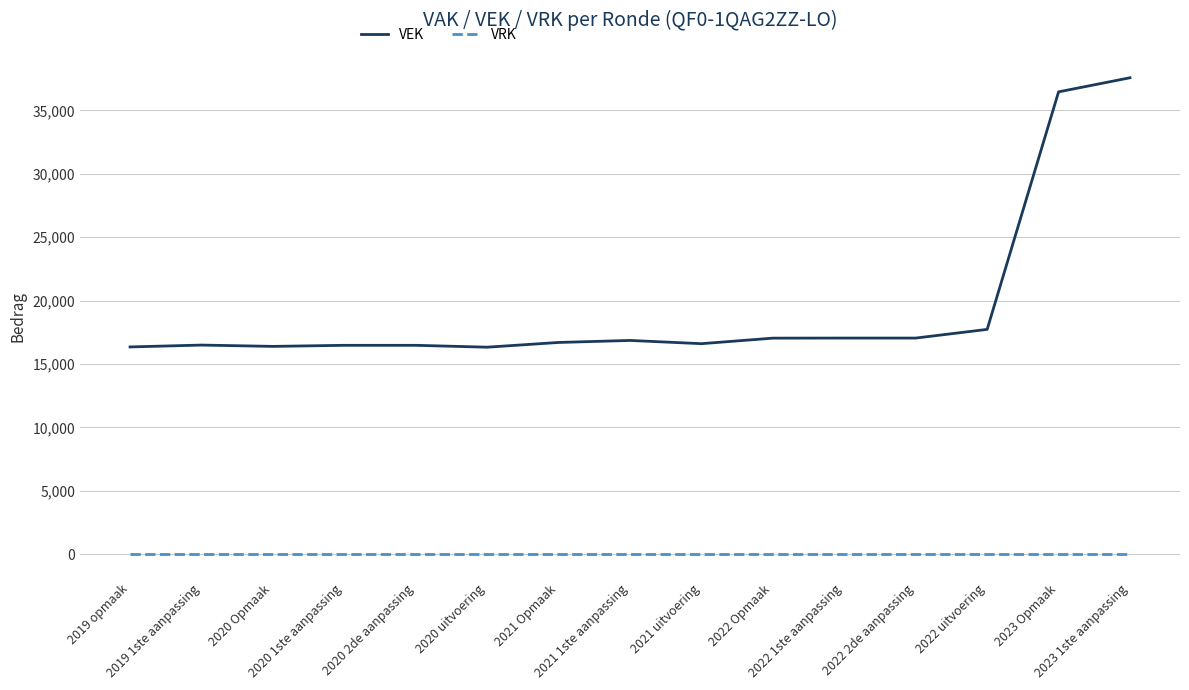

List the series in order of their overall mean, lowest first.

VRK, VEK